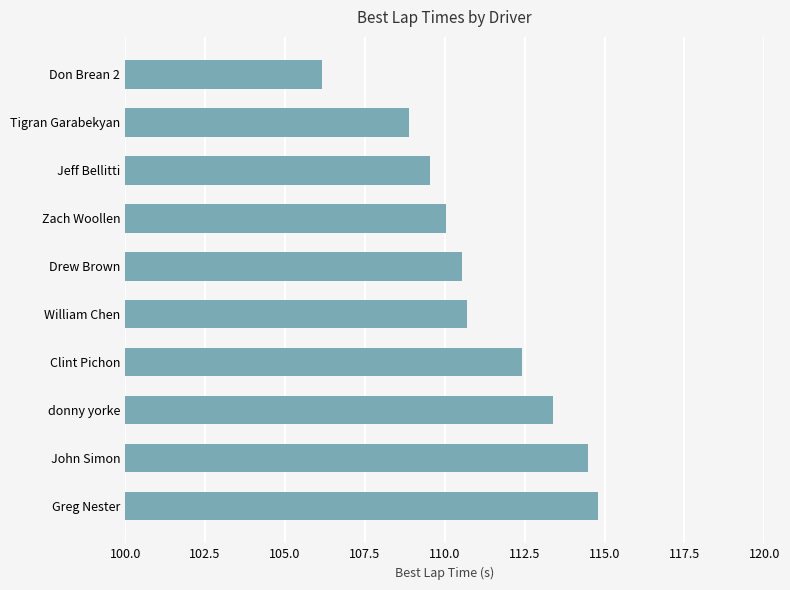

What is the label of the 6th bar from the top?

William Chen